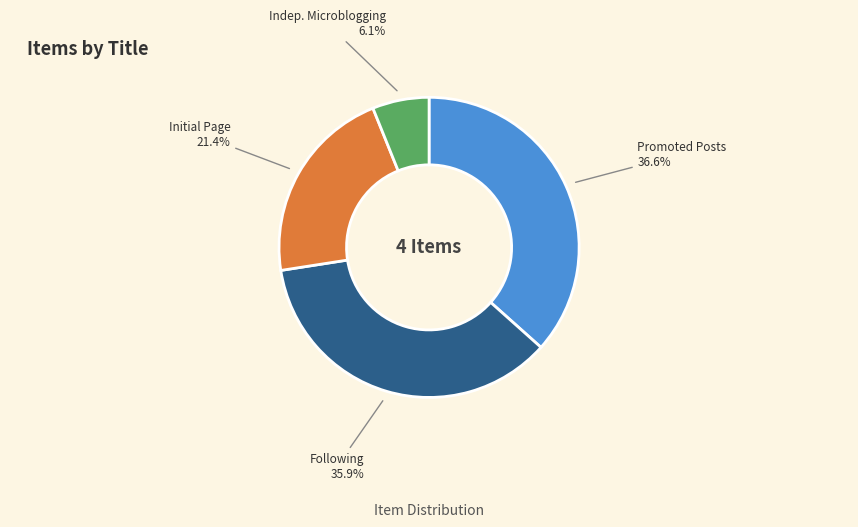

Does any single category account for the majority?

No